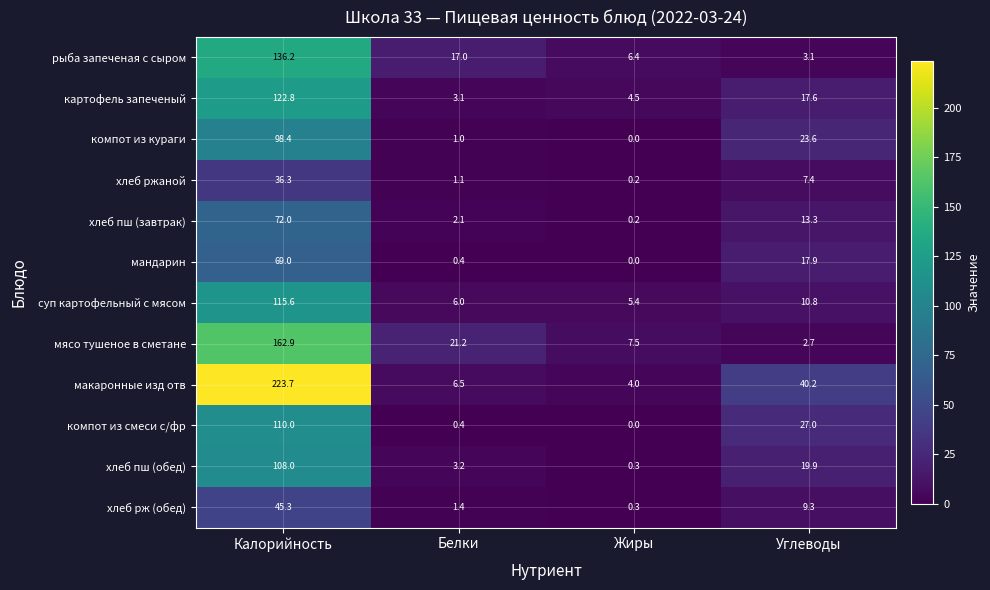

List the series in order of their peak value, highest first.

макаронные изд отв, мясо тушеное в сметане, рыба запеченая с сыром, картофель запеченый, суп картофельный с мясом, компот из смеси с/фр, хлеб пш (обед), компот из кураги, хлеб пш (завтрак), мандарин, хлеб рж (обед), хлеб ржаной